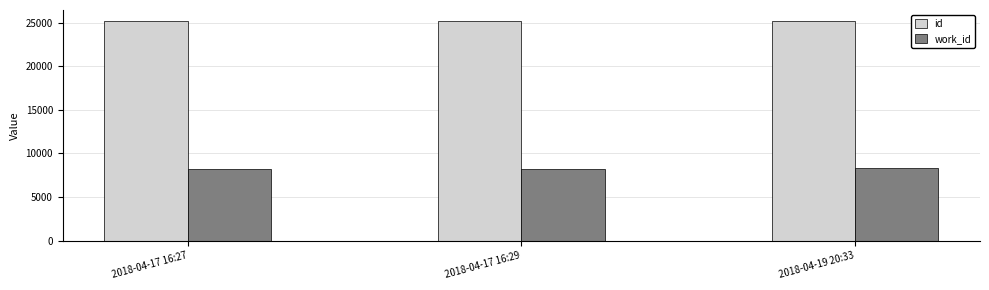

Is the value of id at 2018-04-17 16:27 greater than the value of work_id at 2018-04-17 16:27?

Yes